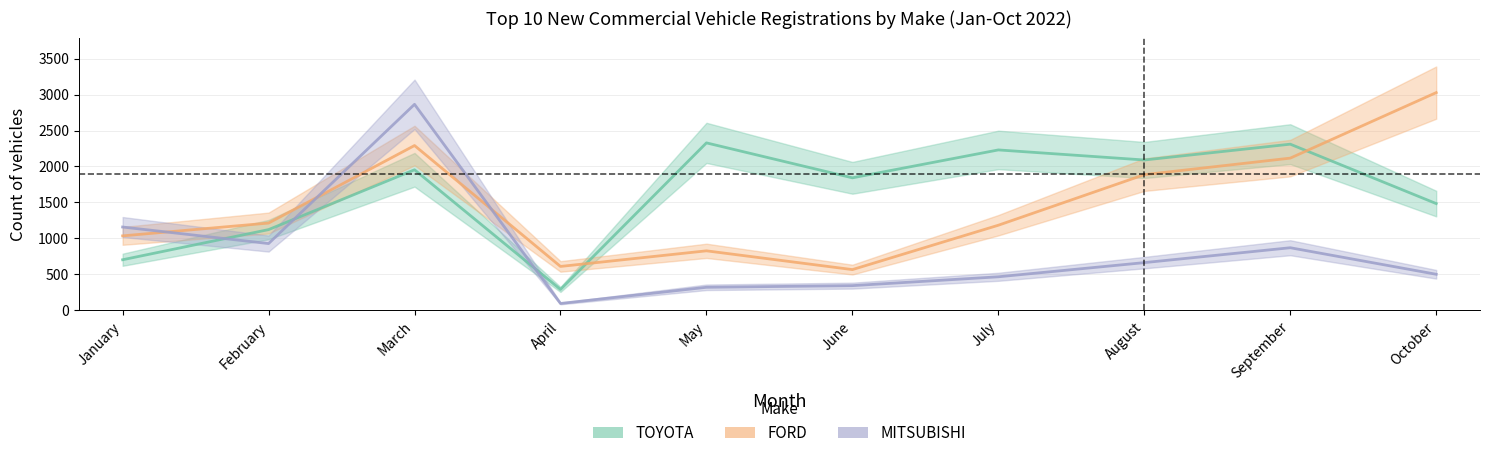

What is the average value of the FORD series?

1475